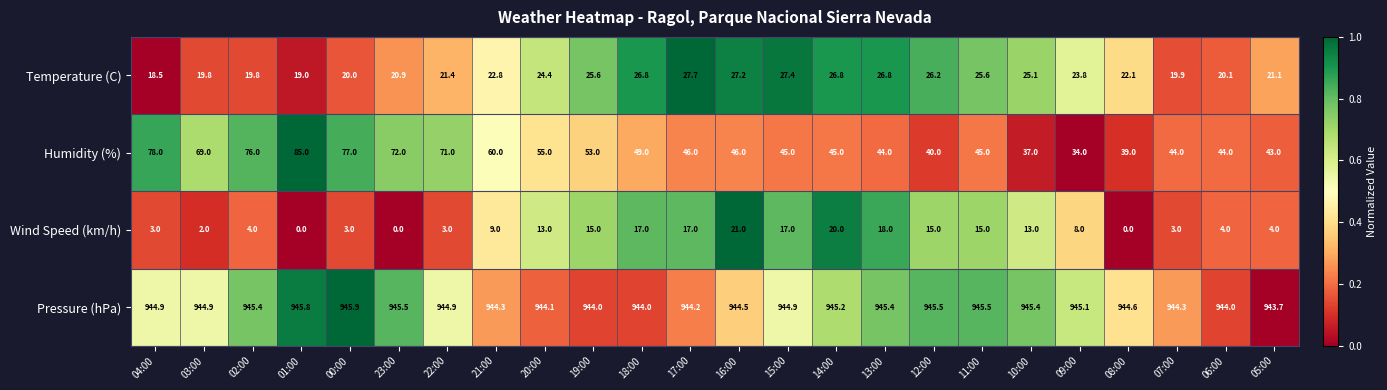

Which series has the largest range (max minus min)?

Humidity (%)